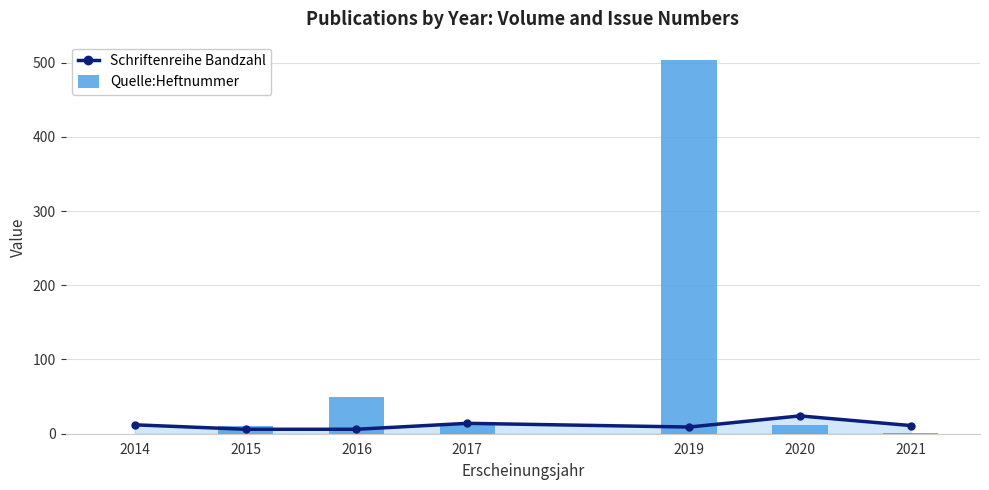

At how many categories does at least one series exceed 360?

1